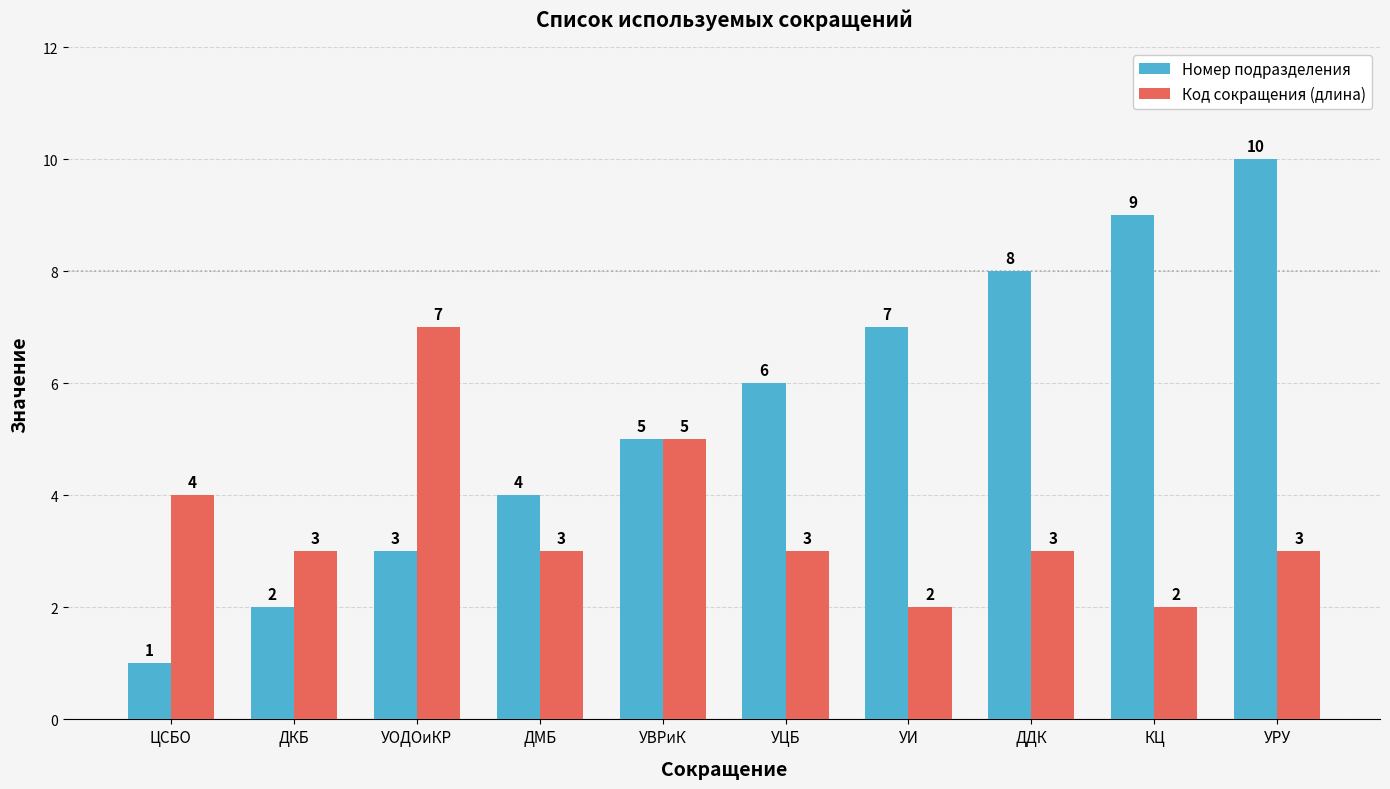

Reading right to left, transcribe all the data shown in this chart.

Номер подразделения: УРУ=10	КЦ=9	ДДК=8	УИ=7	УЦБ=6	УВРиК=5	ДМБ=4	УОДОиКР=3	ДКБ=2	ЦСБО=1
Код сокращения (длина): УРУ=3	КЦ=2	ДДК=3	УИ=2	УЦБ=3	УВРиК=5	ДМБ=3	УОДОиКР=7	ДКБ=3	ЦСБО=4